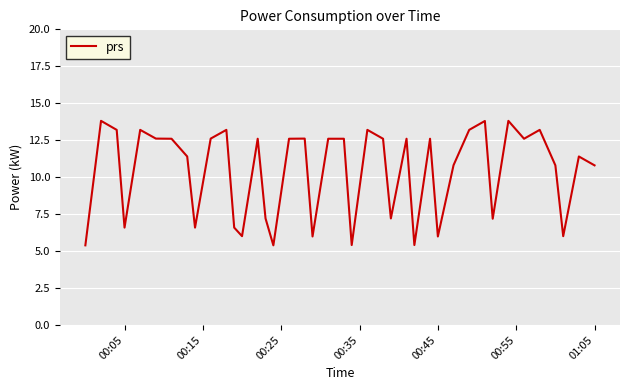

What is the difference between the maximum and minimum values?

8.4